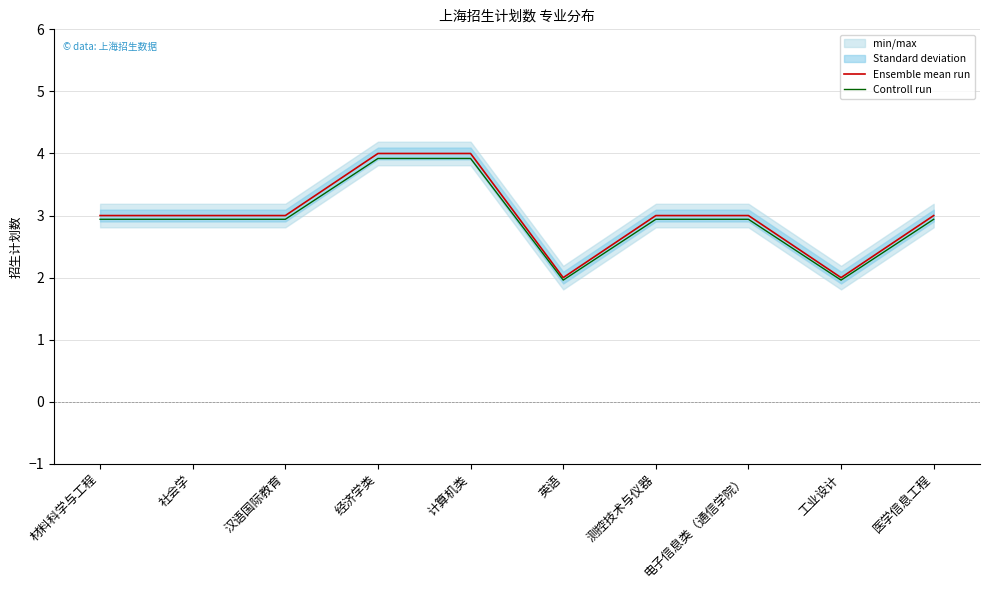

What is the label of the 2nd point from the left?

社会学